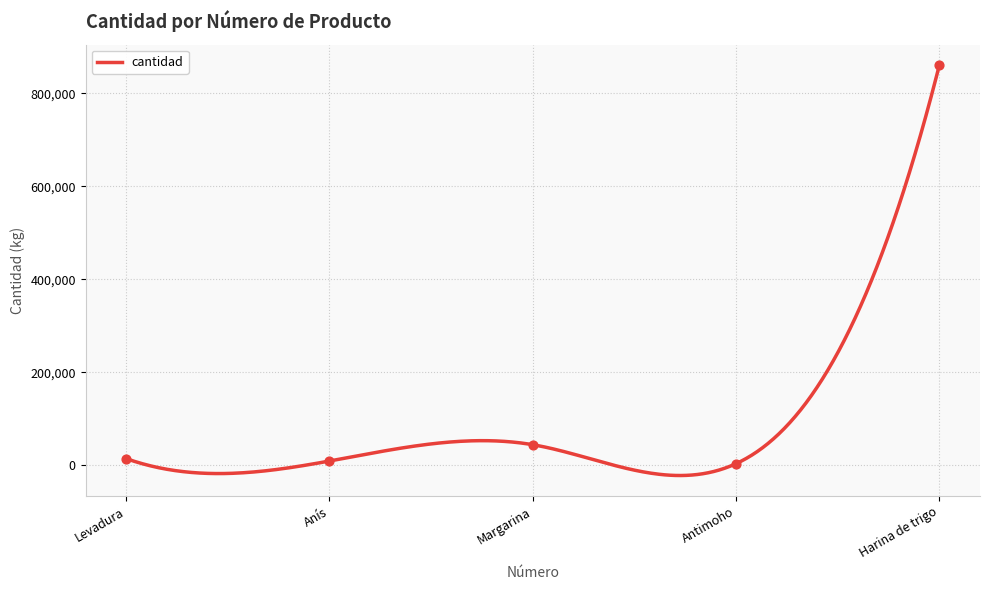

What is the minimum value for cantidad?

-22566.8